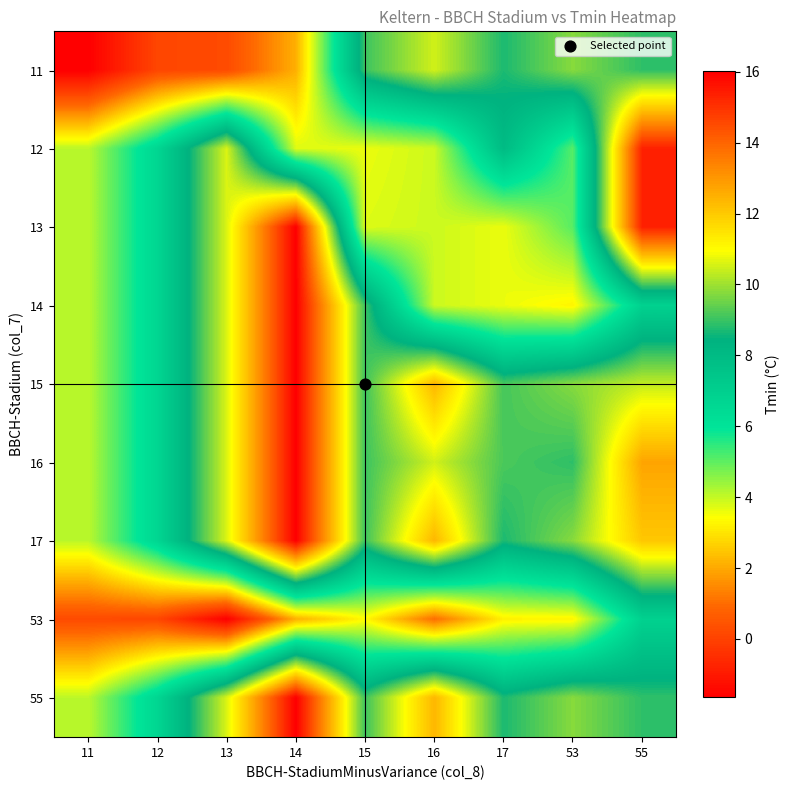

Between 13 and 11, which is larger?

13